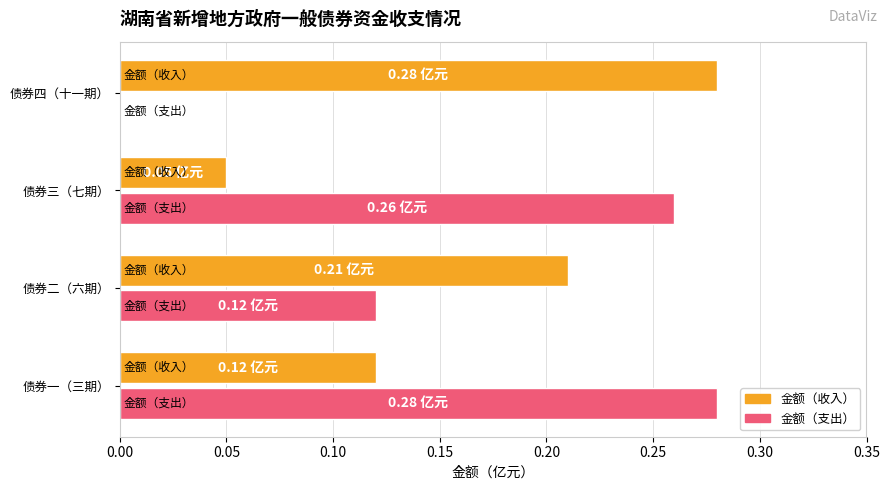

What is the sum of all 金额（收入） values?

0.7